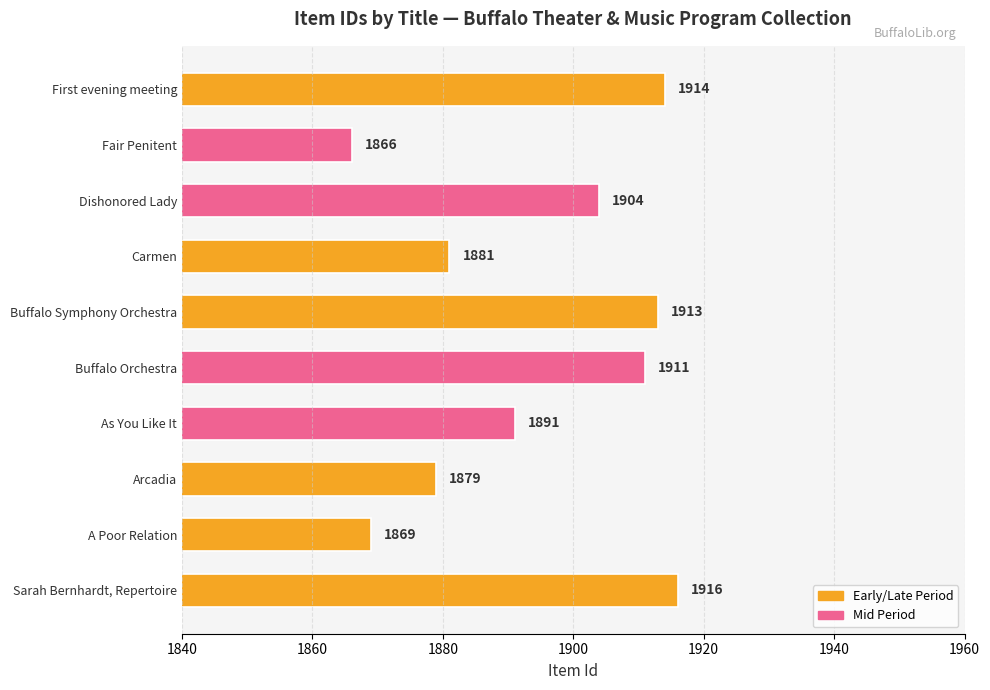

Reading bottom to top, what are all the values shown in this chart?

Sarah Bernhardt, Repertoire=1916	A Poor Relation=1869	Arcadia=1879	As You Like It=1891	Buffalo Orchestra=1911	Buffalo Symphony Orchestra=1913	Carmen=1881	Dishonored Lady=1904	Fair Penitent=1866	First evening meeting=1914